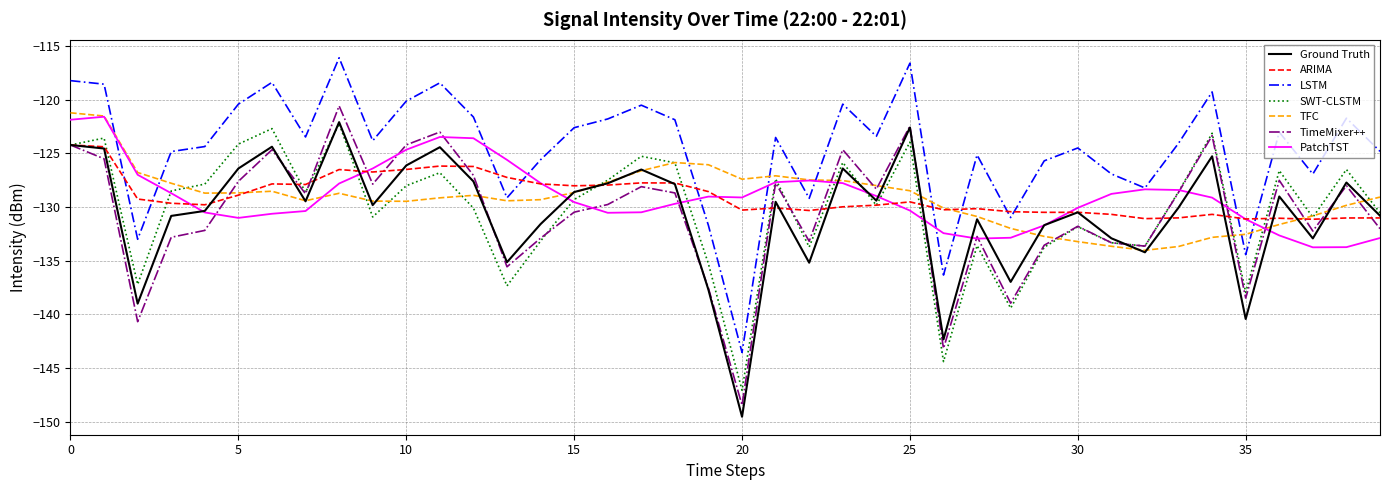

Which series has the largest total across all categories?

LSTM